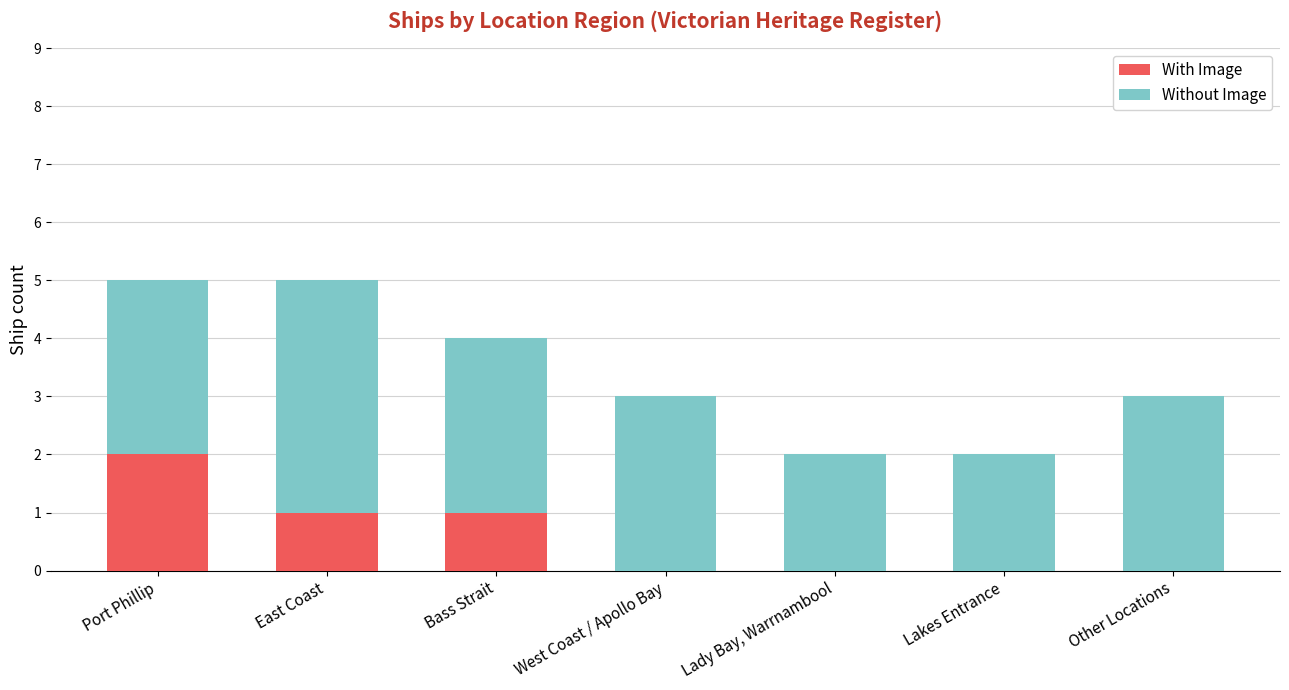

How many categories are shown in the chart?

7